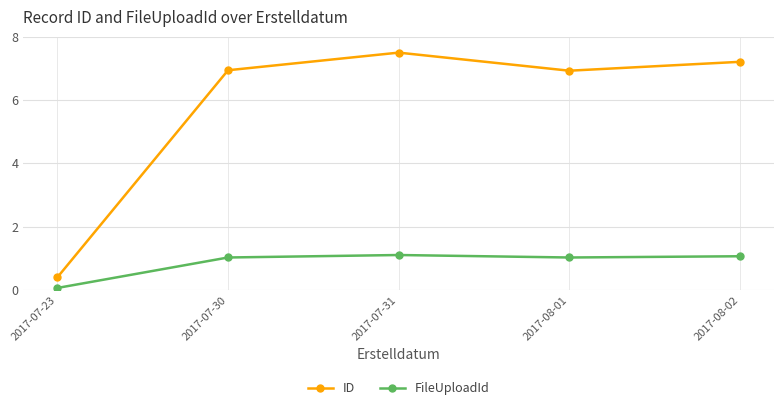

The value of ID at 2017-08-02 is 3.2. True or false?

False